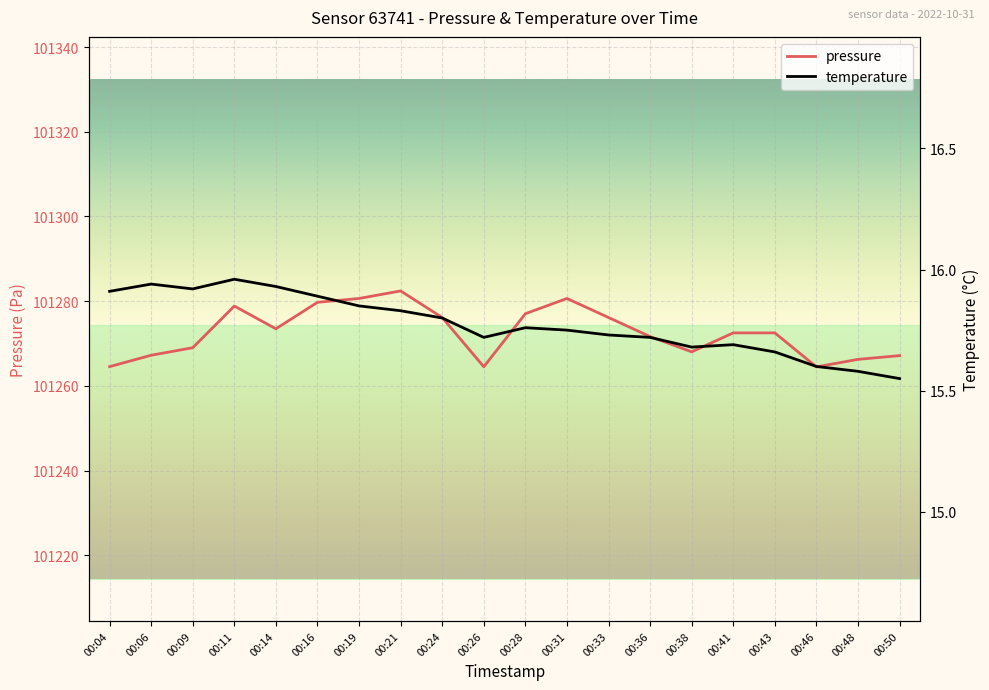

Does the chart display data point markers on the line(s)?

No